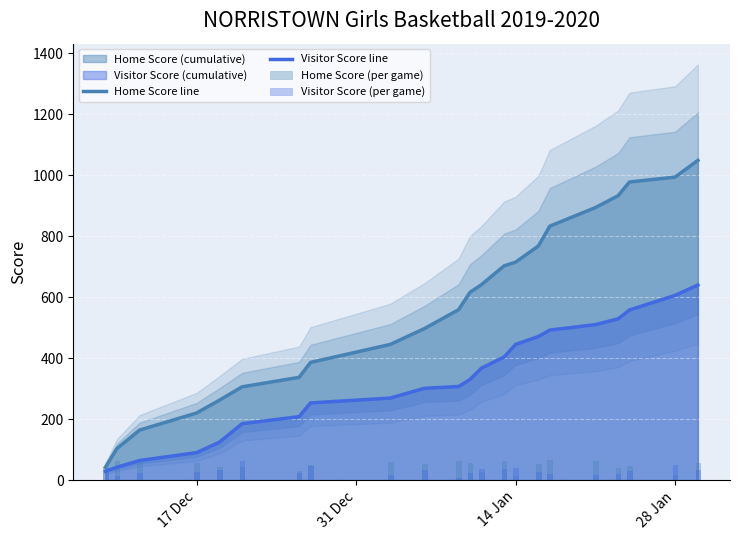

Does the chart contain stacked bars?

No